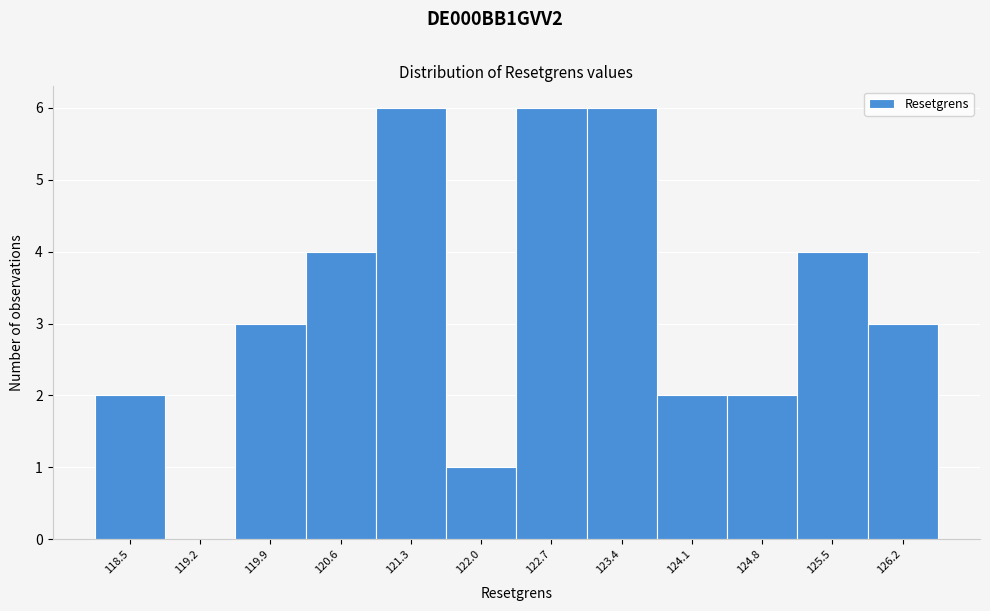

Reading left to right, transcribe this chart: for each bar, give the range it covers on the x-axis and its height. Neither the bar edges nor the heights are printed on the chart, so give them approximately, as read against the axes.

118.2 to 118.9: 2
118.9 to 119.6: 0
119.6 to 120.3: 3
120.3 to 121.0: 4
121.0 to 121.7: 6
121.7 to 122.4: 1
122.4 to 123.1: 6
123.1 to 123.8: 6
123.8 to 124.4: 2
124.4 to 125.1: 2
125.1 to 125.8: 4
125.8 to 126.5: 3